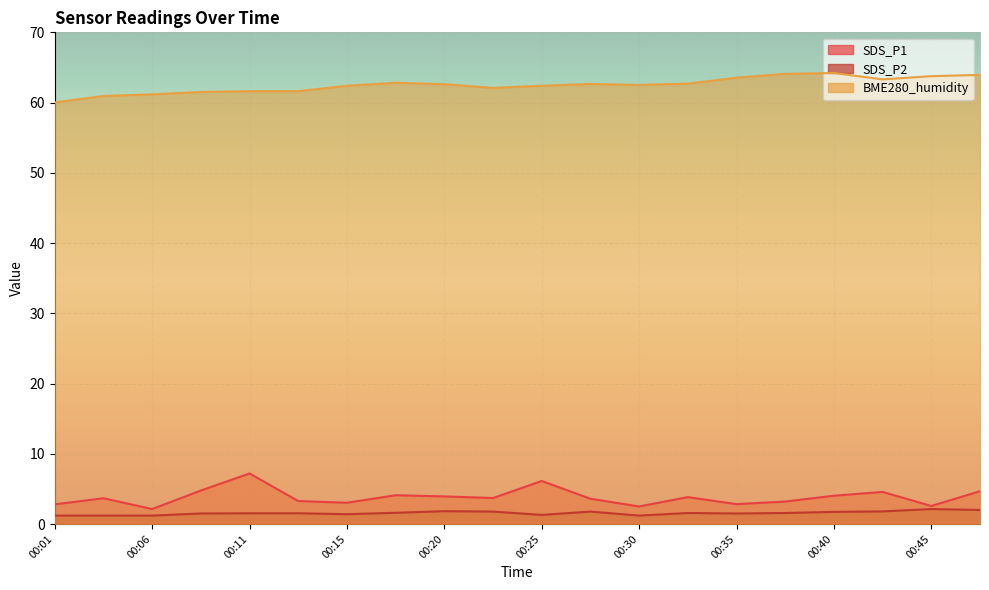

True or false: BME280_humidity has more than 2 interior local peaks.

True